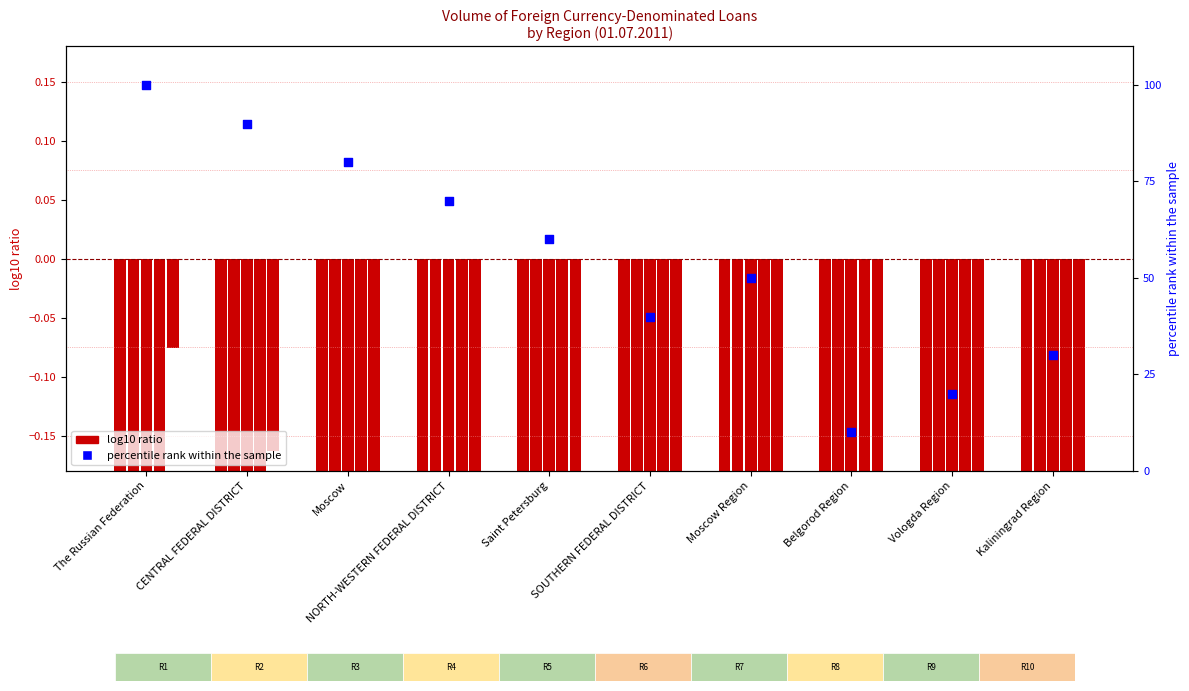

Approximately how many times larger is the value at Vologda Region compared to Moscow?

0.2